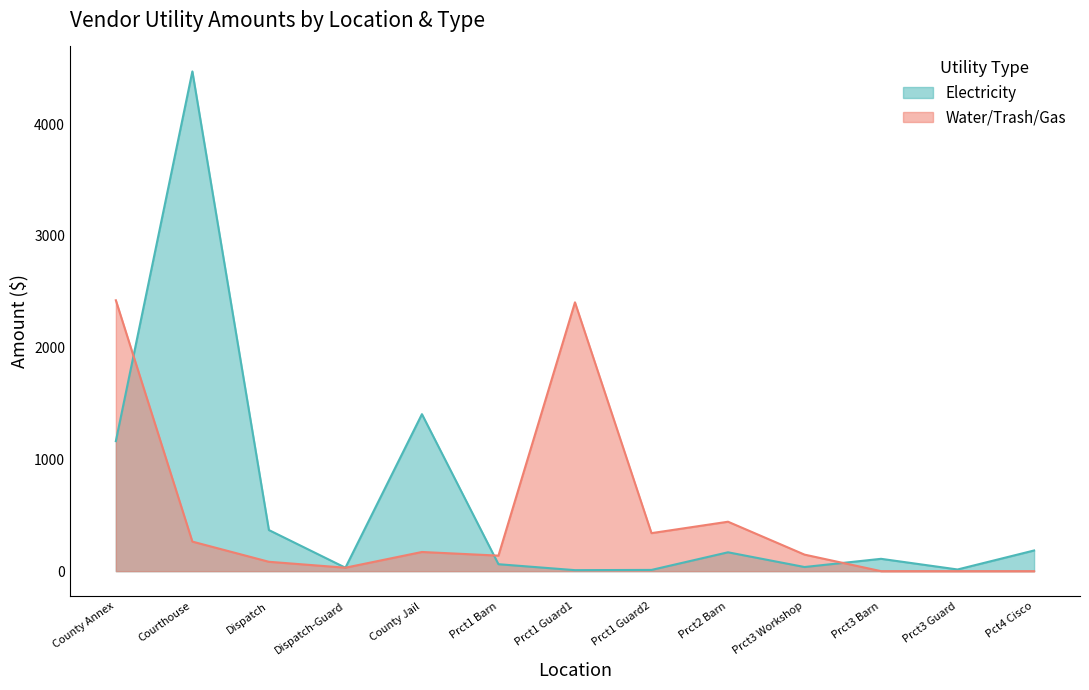

What position from the left is Prct3 Barn?

11